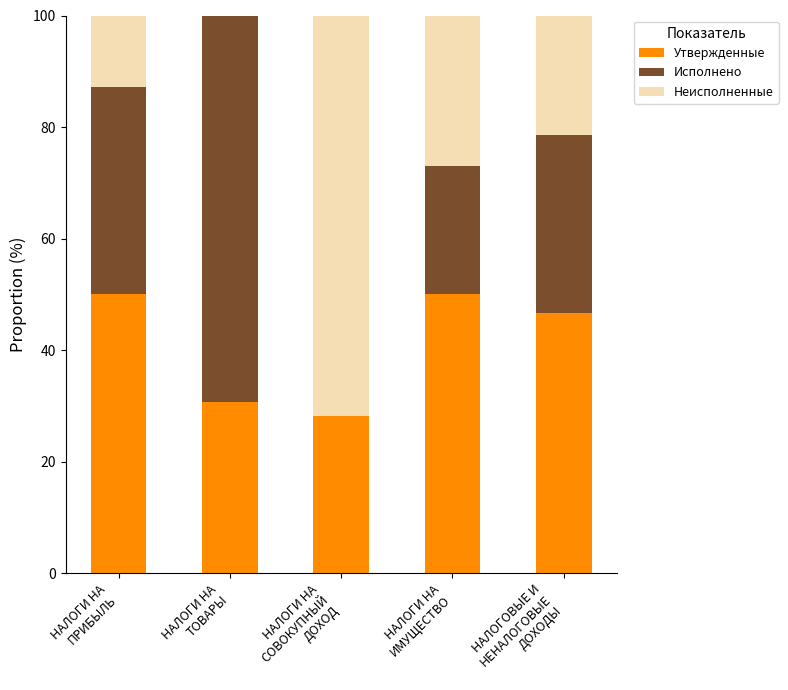

Does the chart contain stacked bars?

Yes